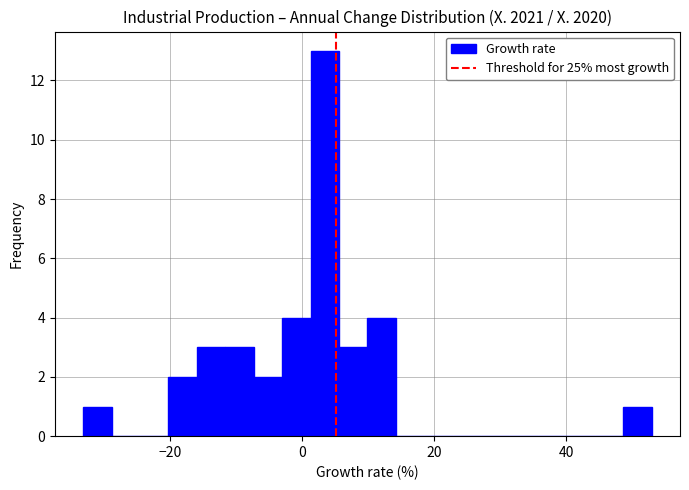

Around what value on the x-axis is the tallest bar? Give the approximate position of its centre, as read against the axis.

4